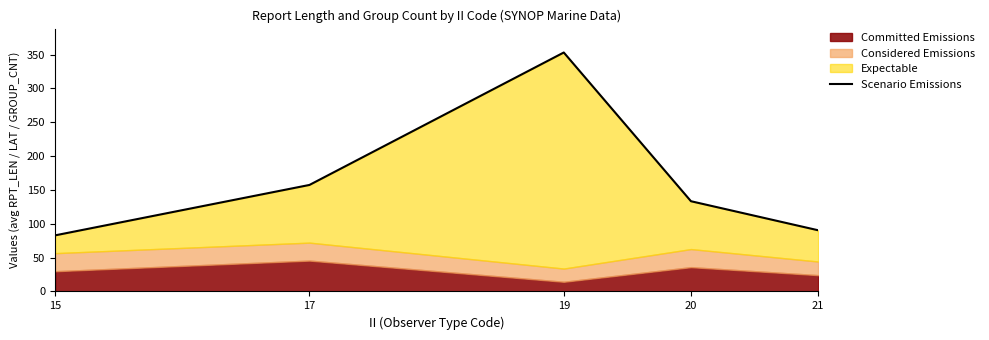

What is the value of the 5th point from the left?

90.4